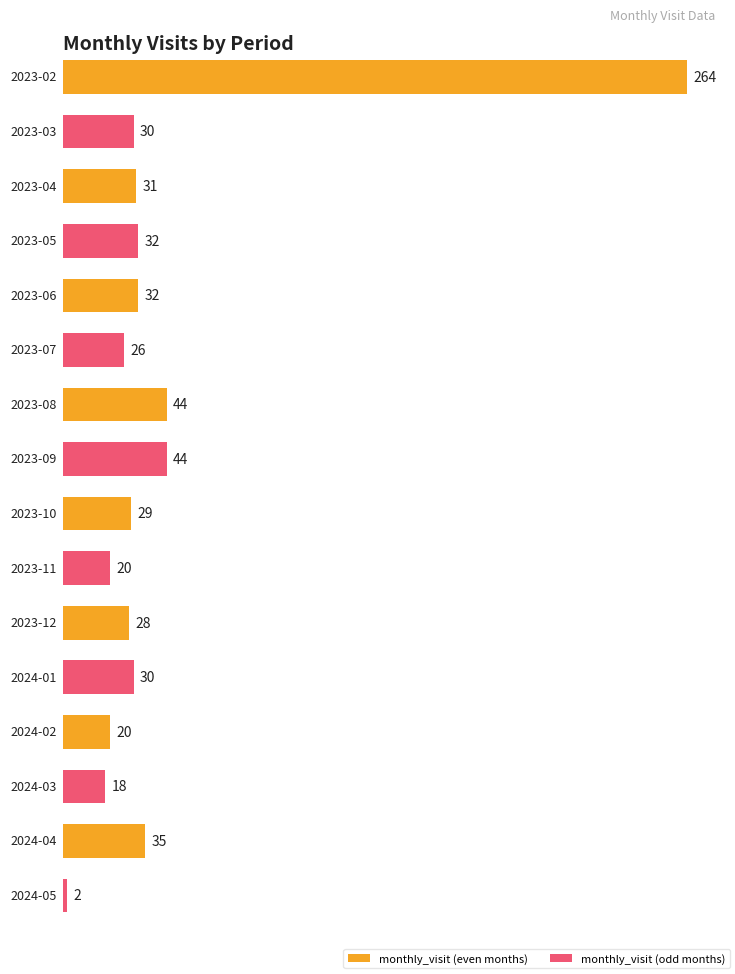

Is it true that the value at 2023-07 is 7?

False